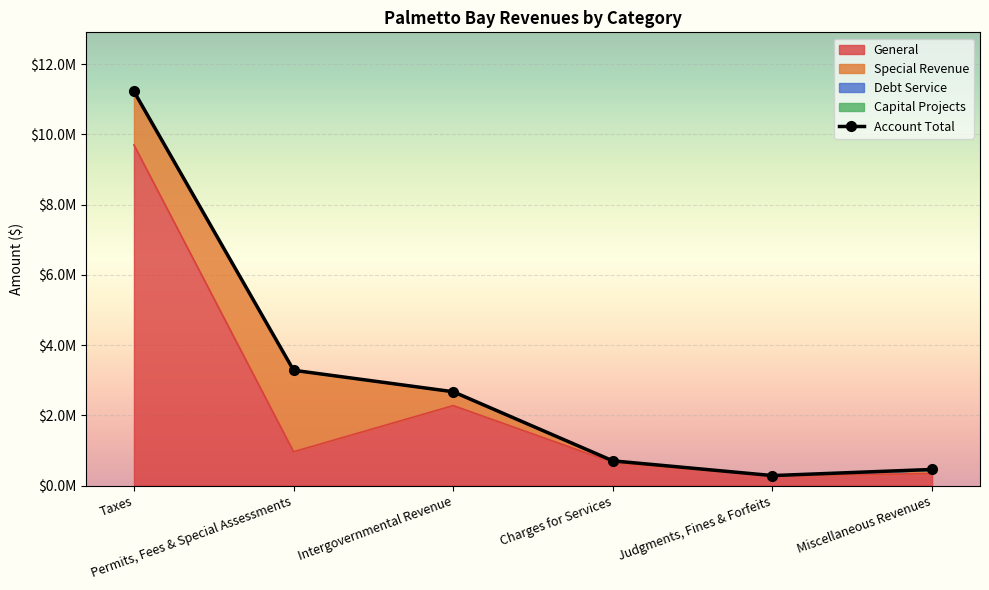

What position from the left is Miscellaneous Revenues?

6